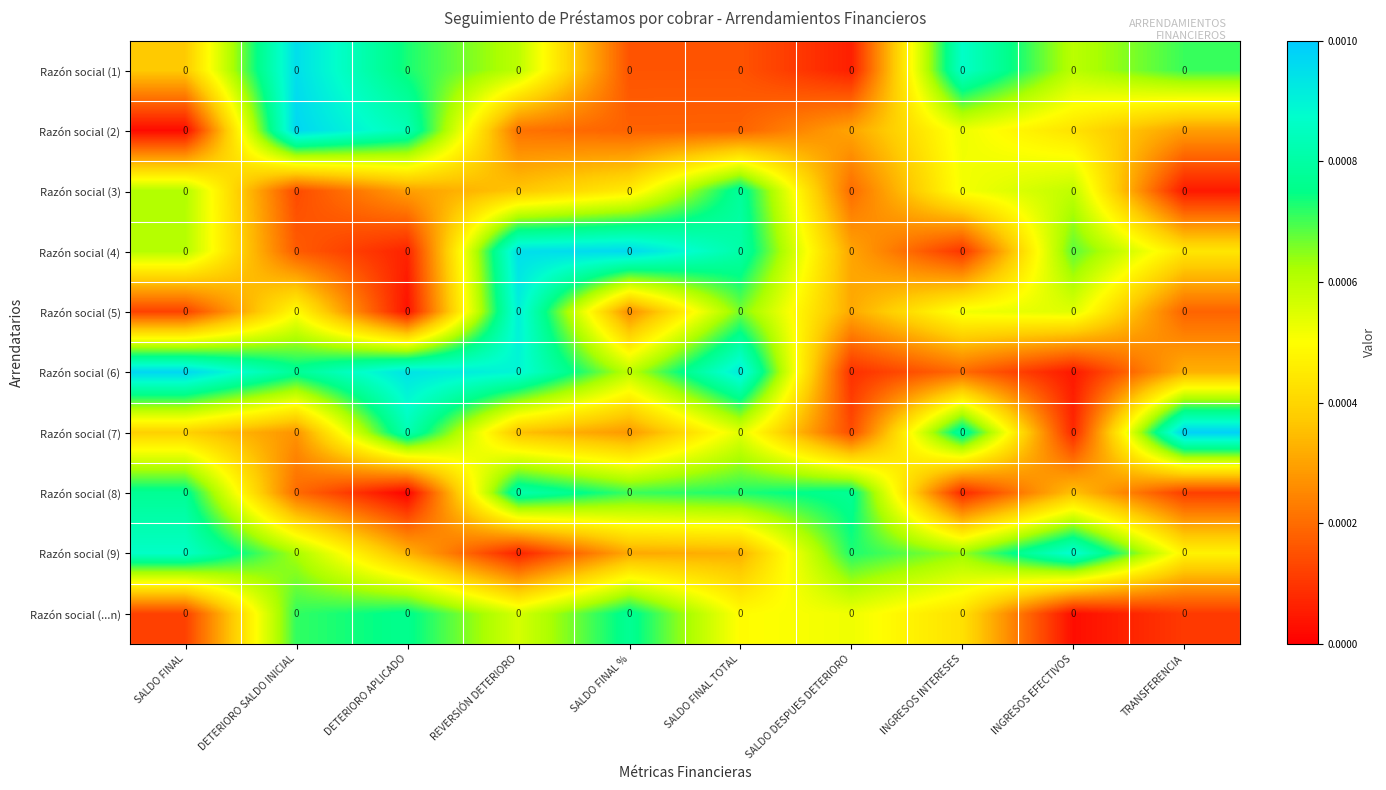

Is it true that Razón social (2) equals 0.0 at DETERIORO APLICADO?

False